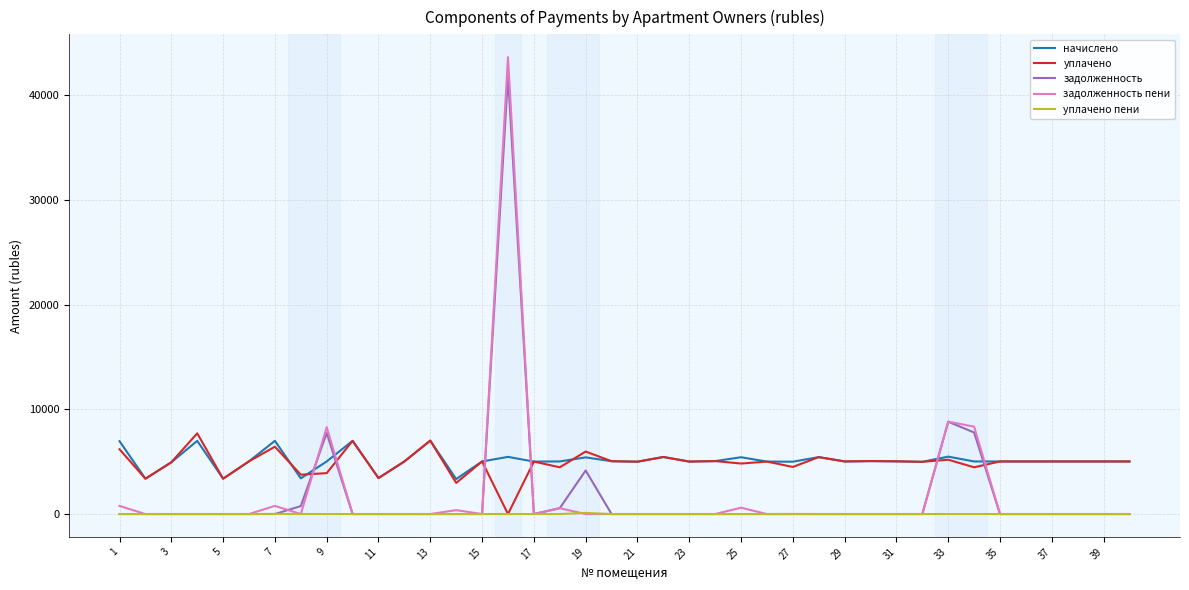

Which series has the widest spread of values?

задолженность пени